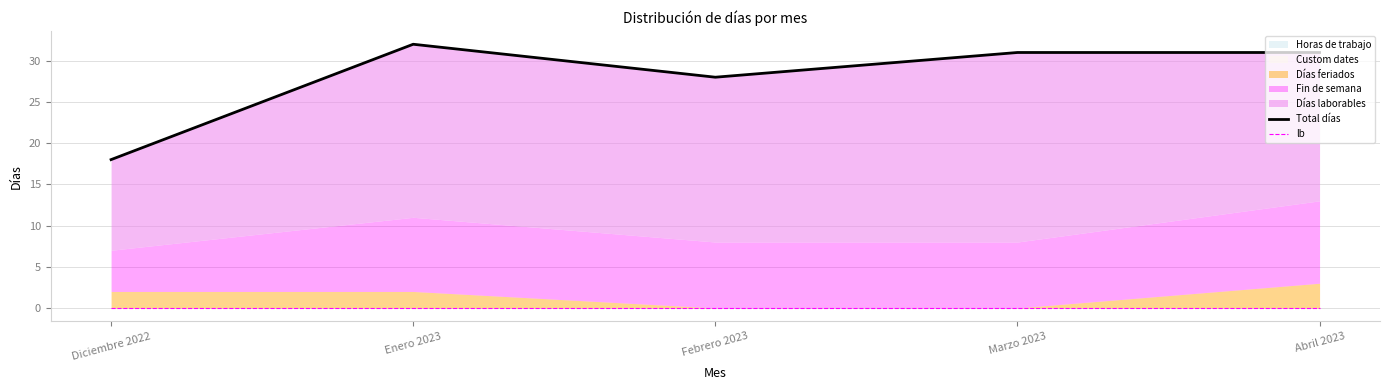

Reading left to right, list all the values displayed in this chart.

Total días: 18	32	28	31	31
lb: 0	0	0	0	0